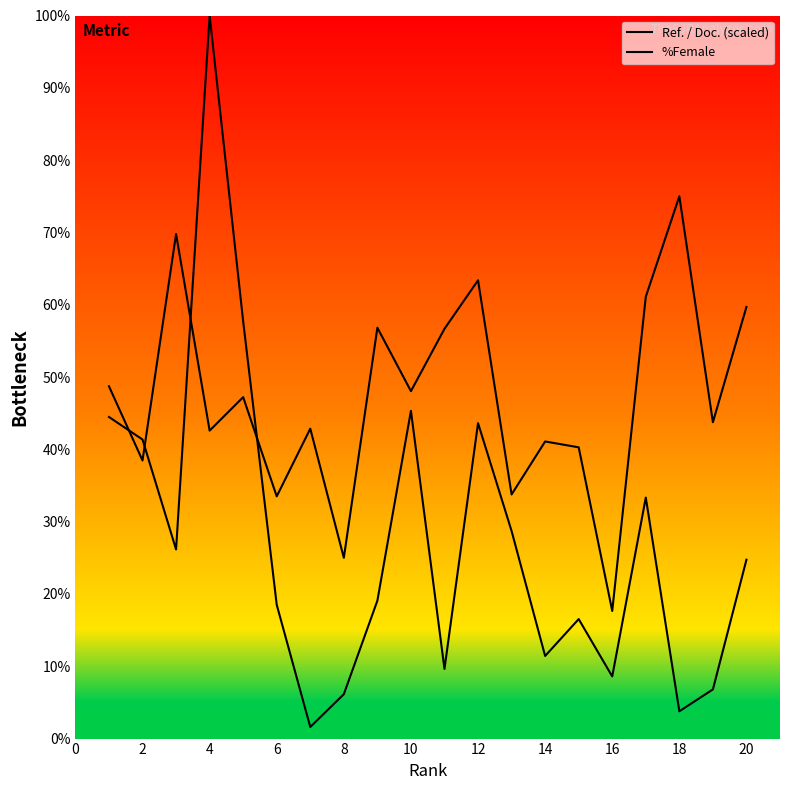

How many lines are shown in the chart?

2